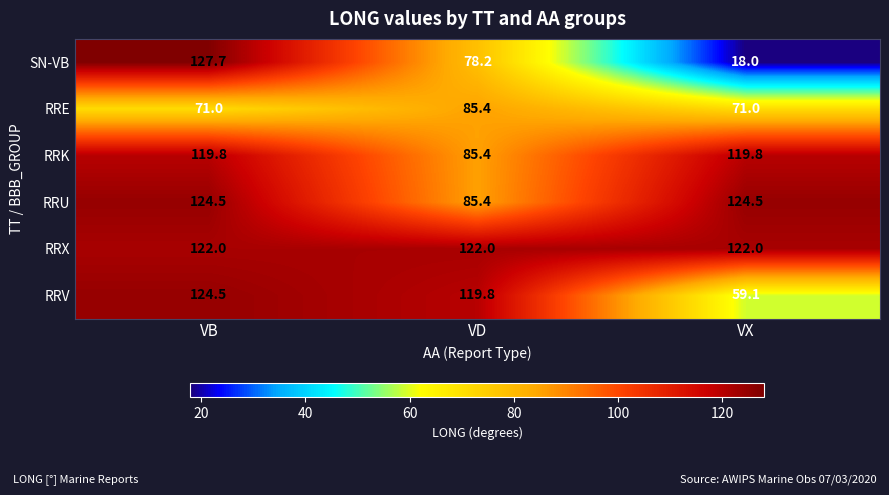

Read the RRX value at VX.

122.0